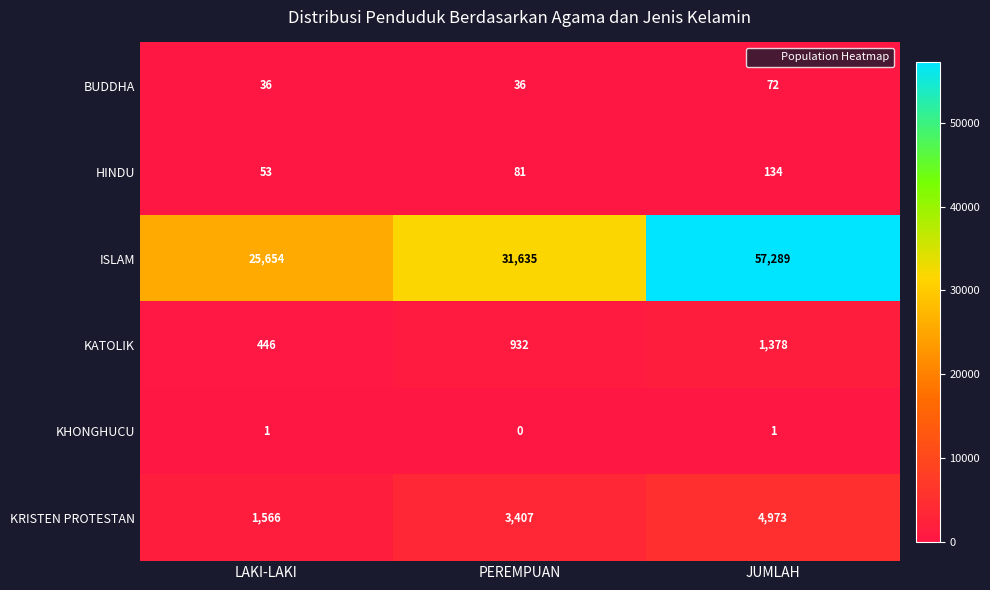

The value of HINDU at PEREMPUAN is 36. True or false?

False